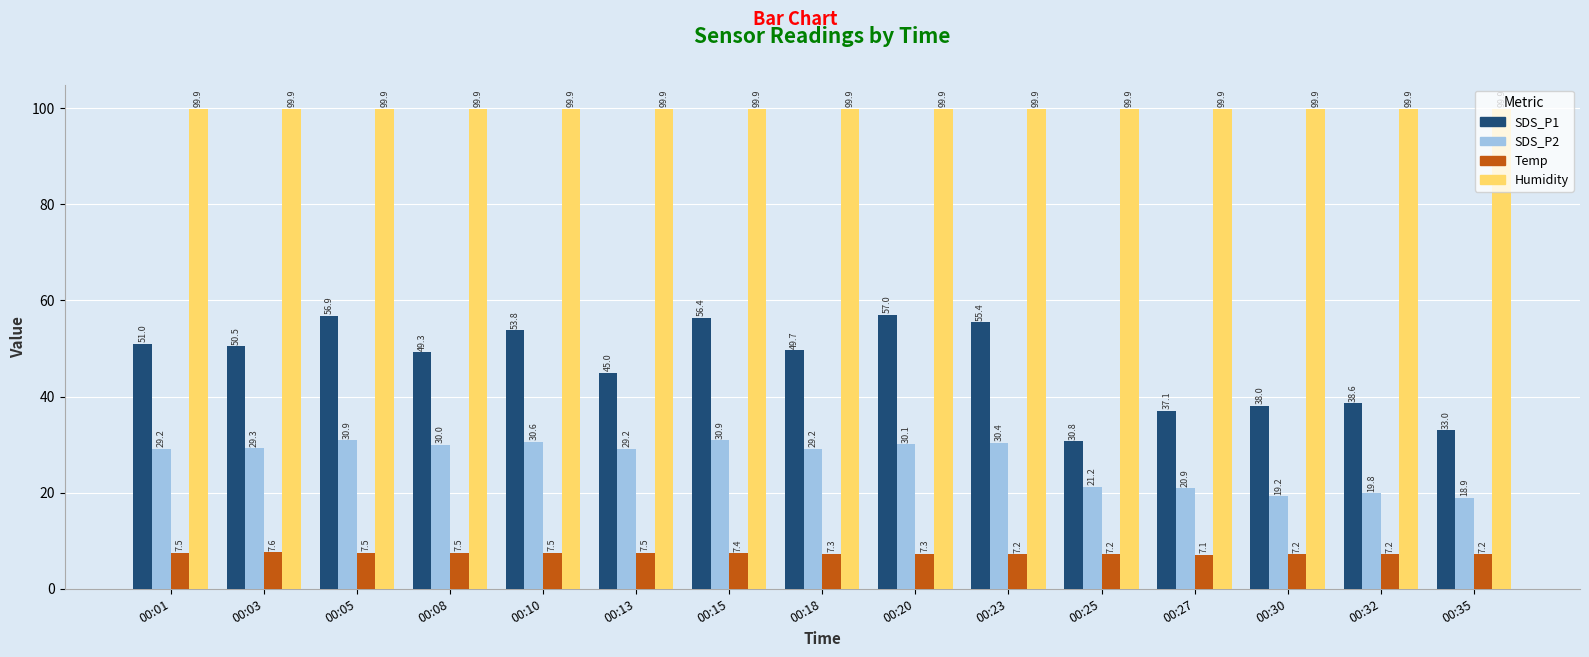

At which label does SDS_P2 first exceed 29?

00:01